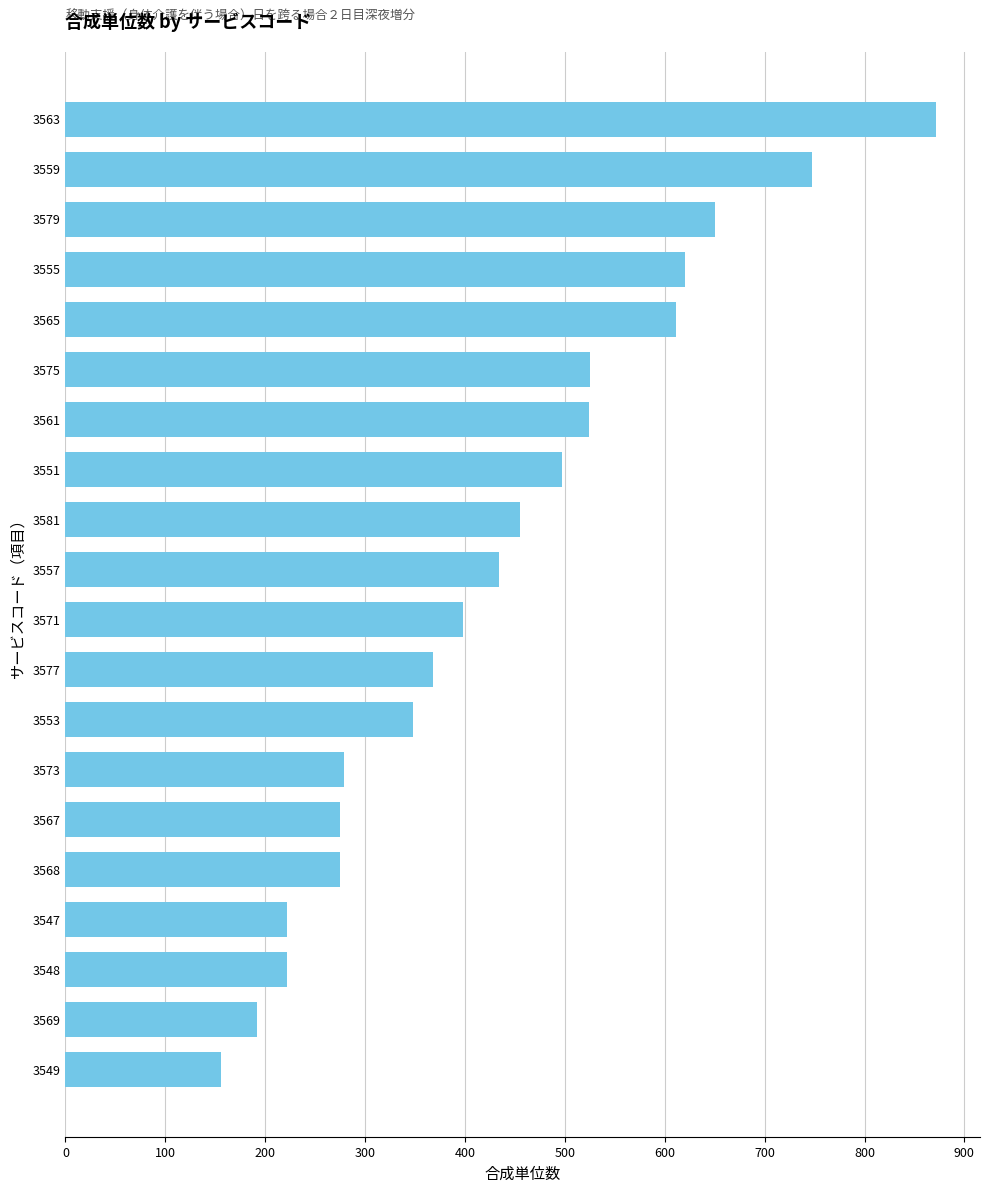

What is the value of the 10th bar from the top?

434